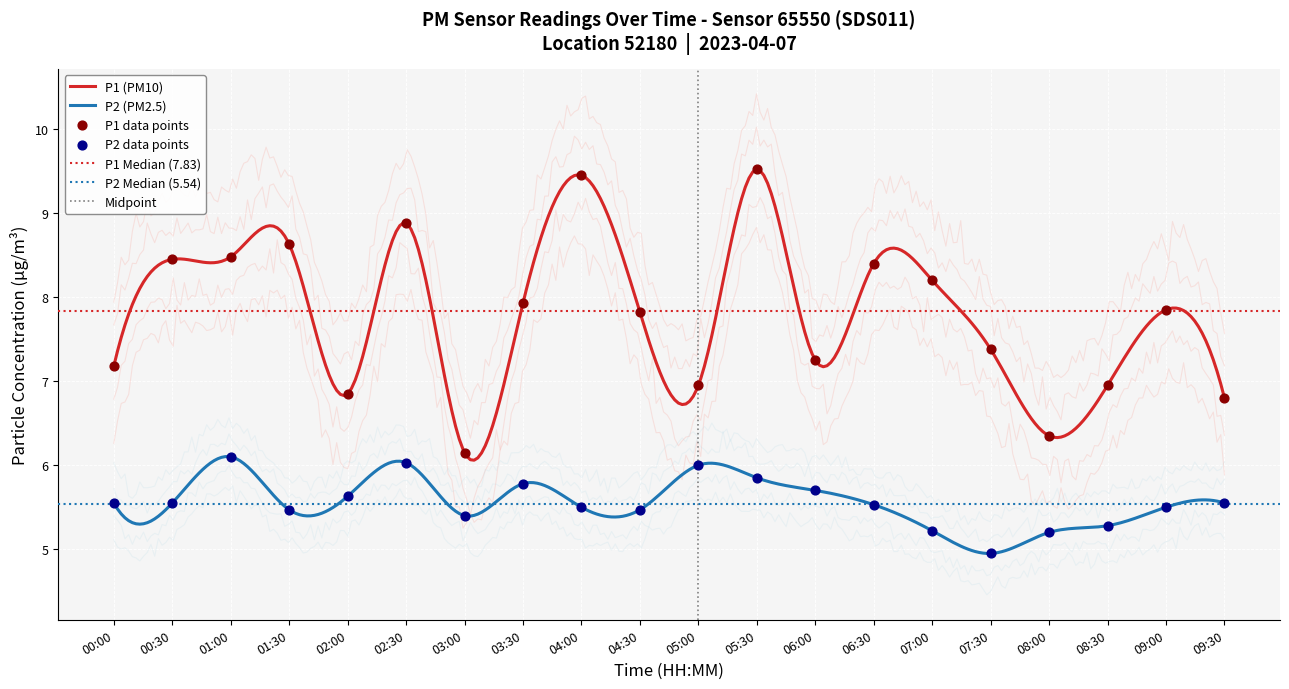

What are all the series names shown in the legend?

P1, P2